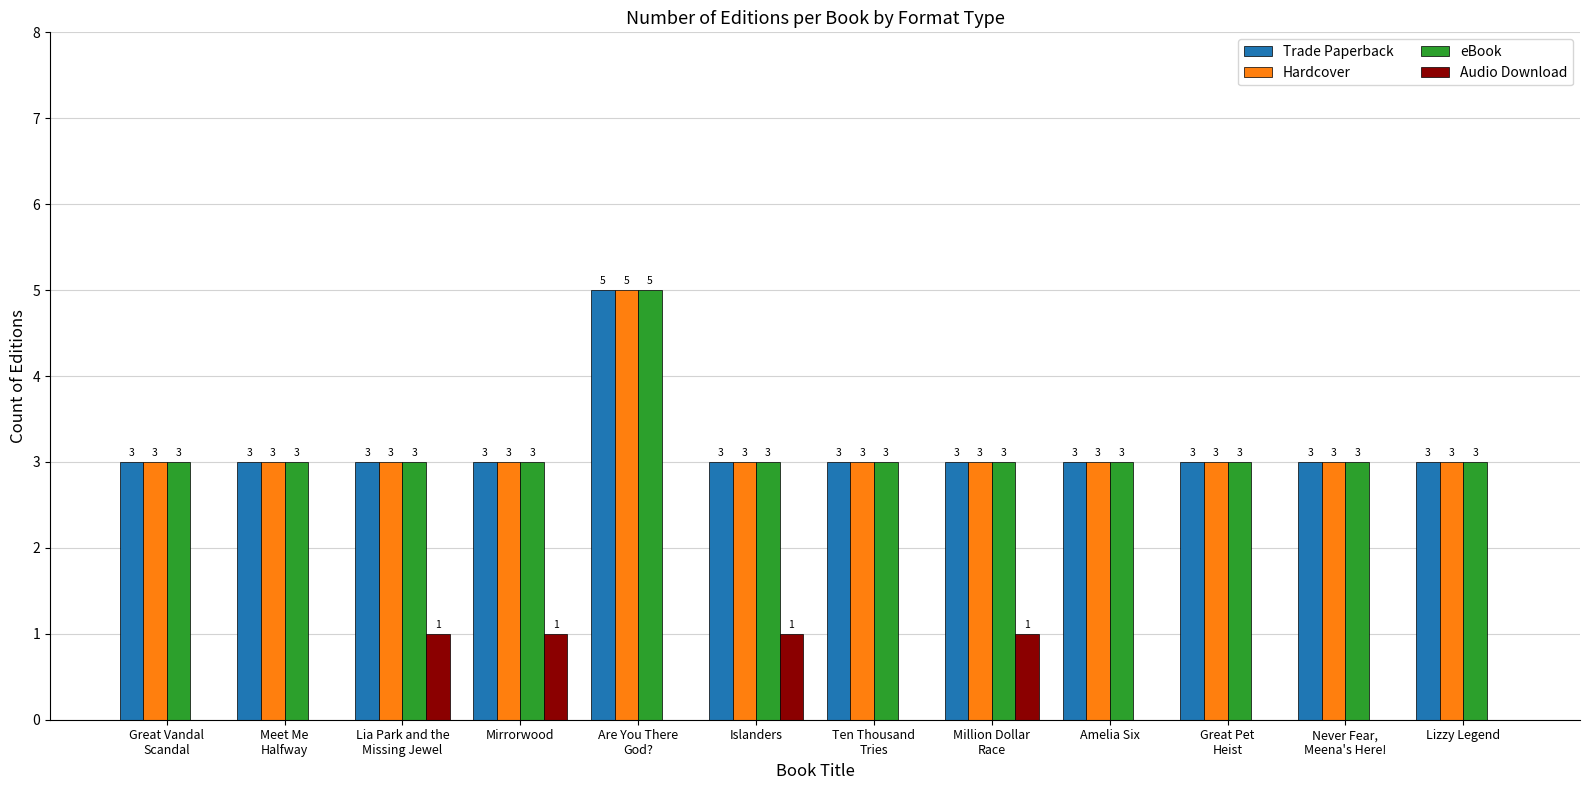

What is the sum of the Trade Paperback values at Are You There
God? and Great Pet
Heist?

8